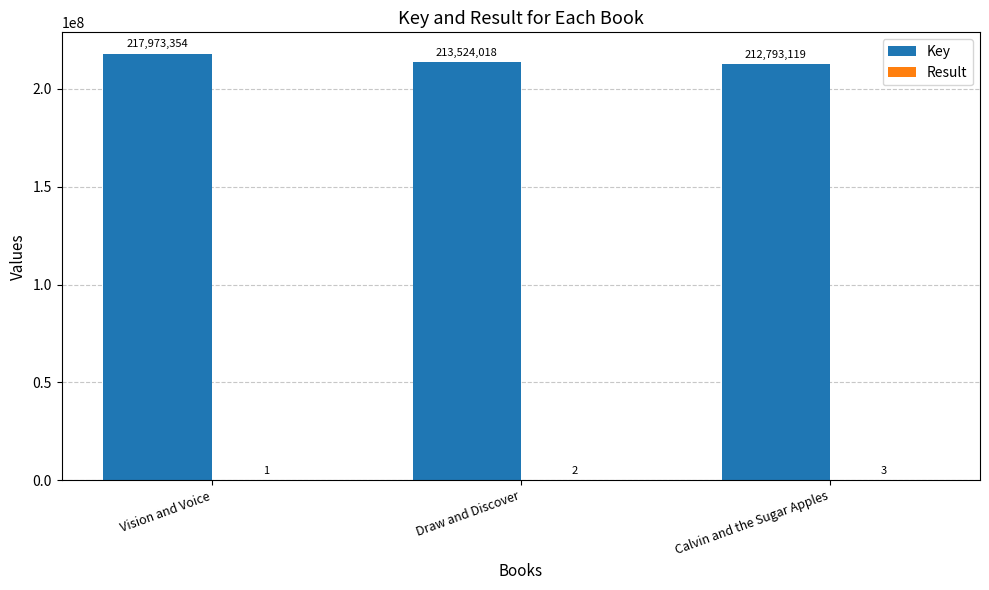

What is the maximum value shown in the chart?

217973354